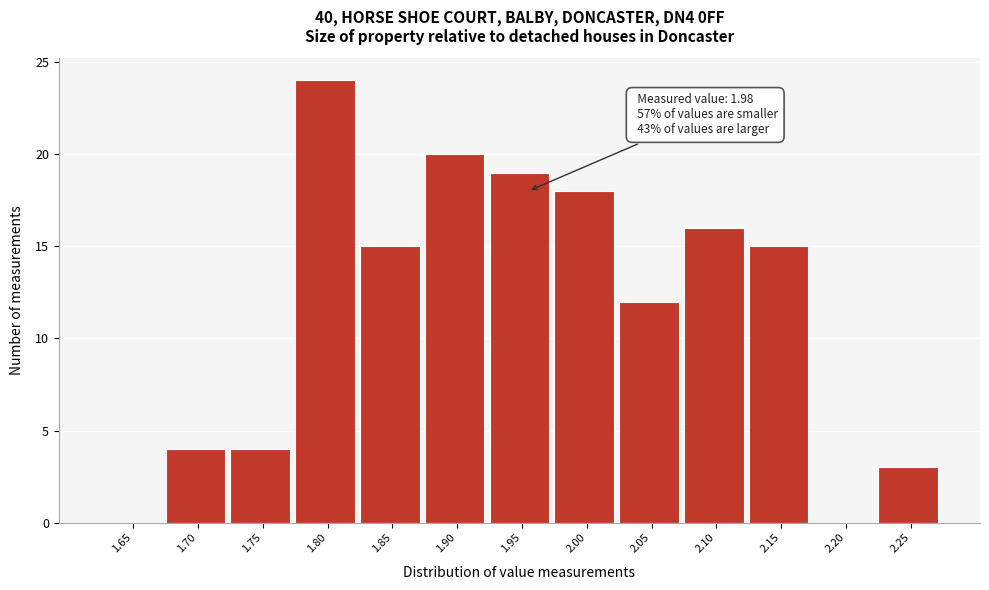

Reading left to right, list all the values displayed in this chart.

1.65=0	1.70=4	1.75=4	1.80=24	1.85=15	1.90=20	1.95=19	2.00=18	2.05=12	2.10=16	2.15=15	2.20=0	2.25=3